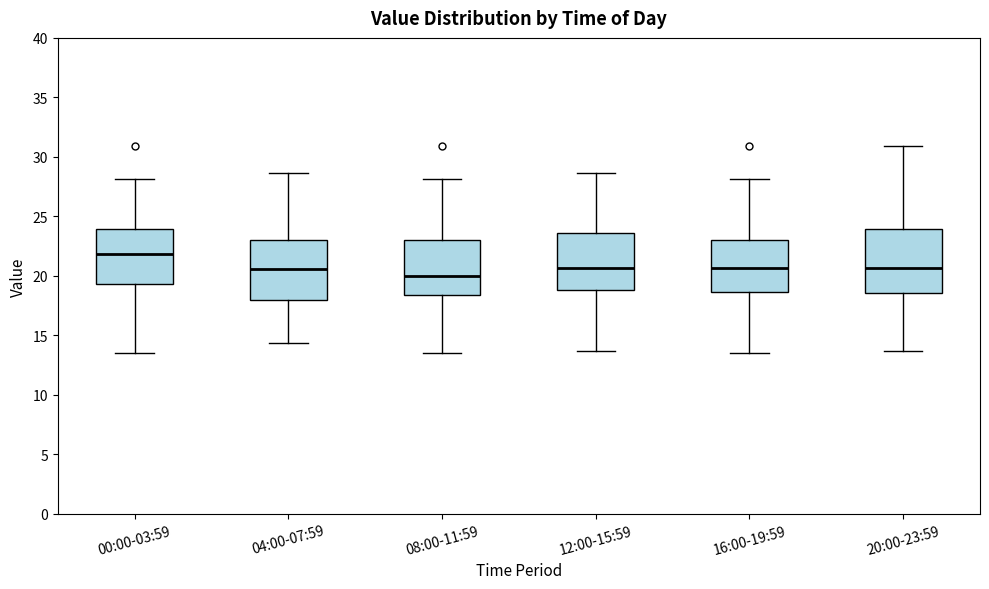

Which box's median line is the lowest?

08:00-11:59